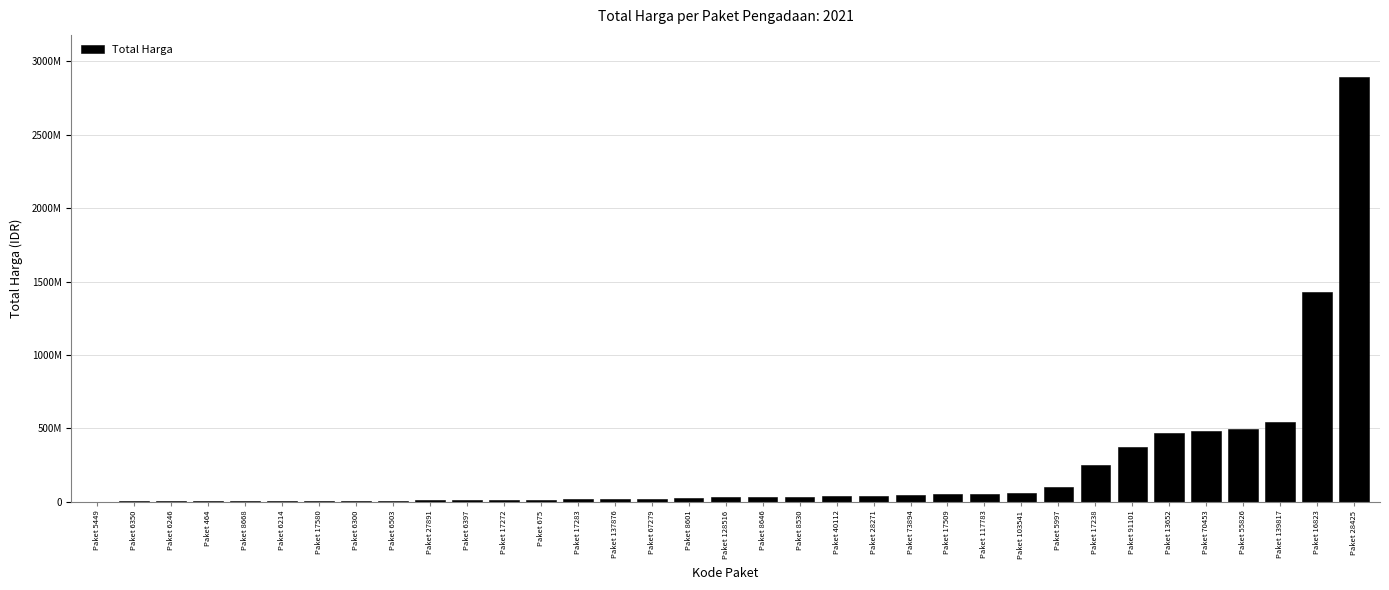

Does the chart contain stacked bars?

No